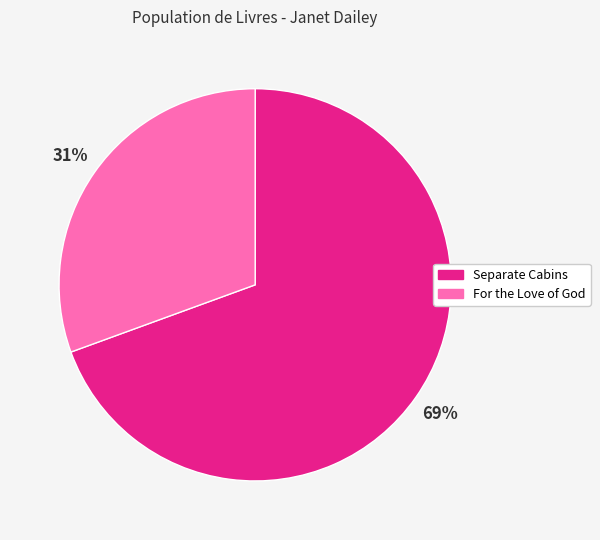

What is the ratio of the value at For the Love of God to the value at Separate Cabins?

0.4